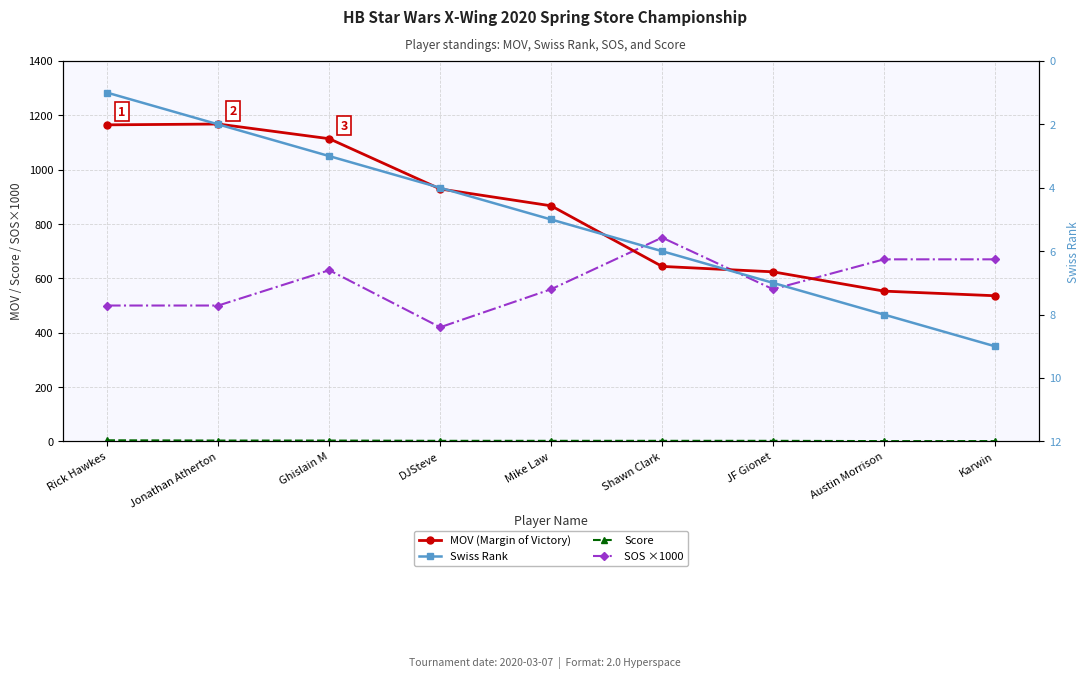

How many data points in MOV (Margin of Victory) are less than 867?

4